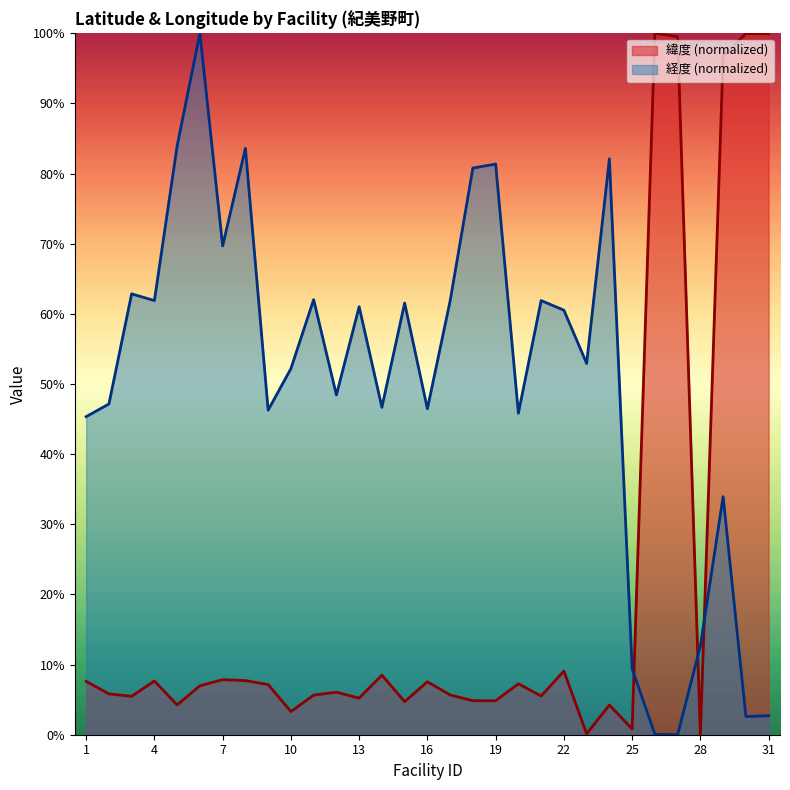

What is the value of the 緯度 point at the 1st from the left?

0.1